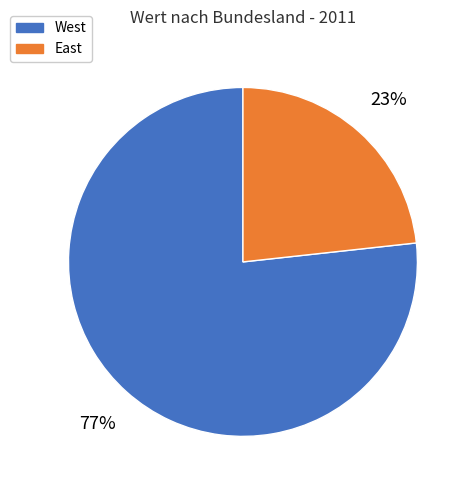

The West slice represents 77% of the pie. True or false?

True